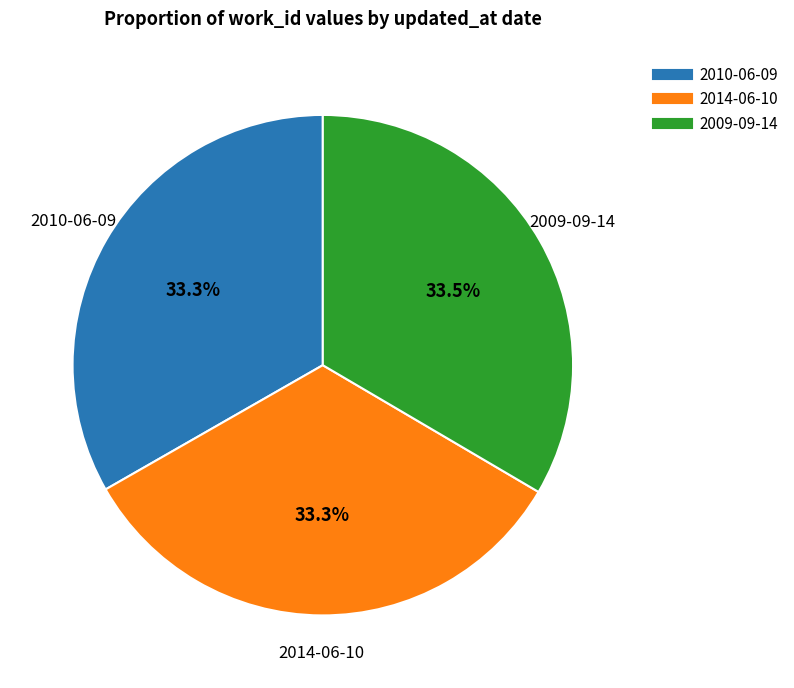

Does 2009-09-14 represent more than half of the total?

No